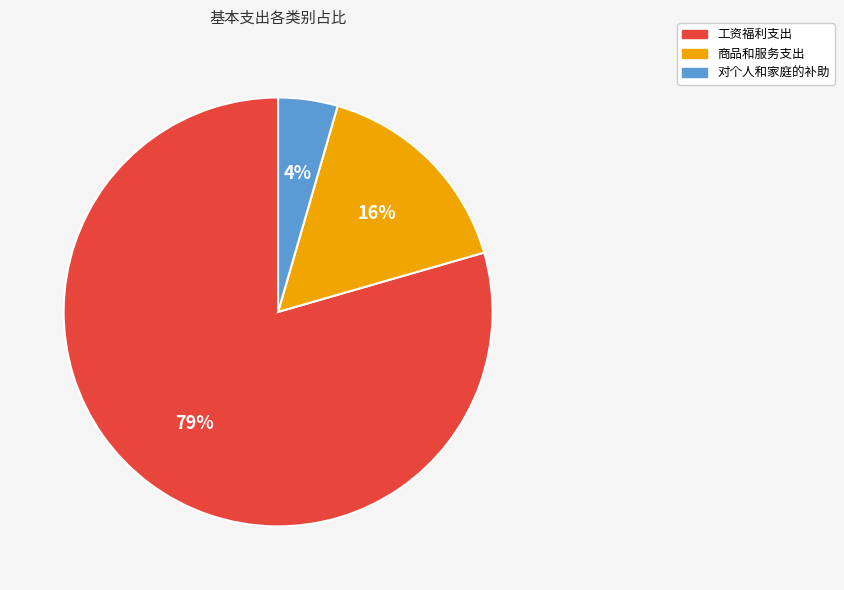

To the nearest percent, what is the average slice percentage?

33%